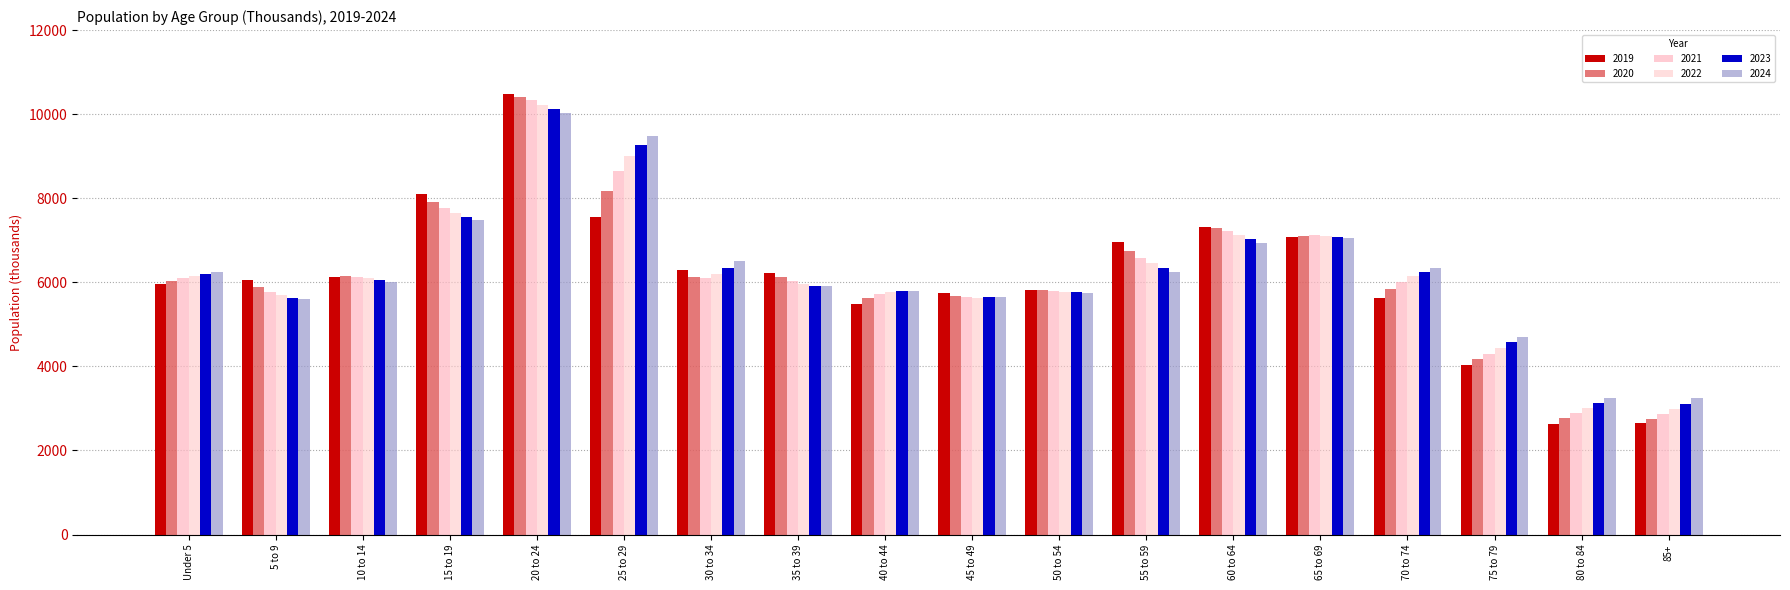

Where does the 2022 series first go above 6148?

Under 5